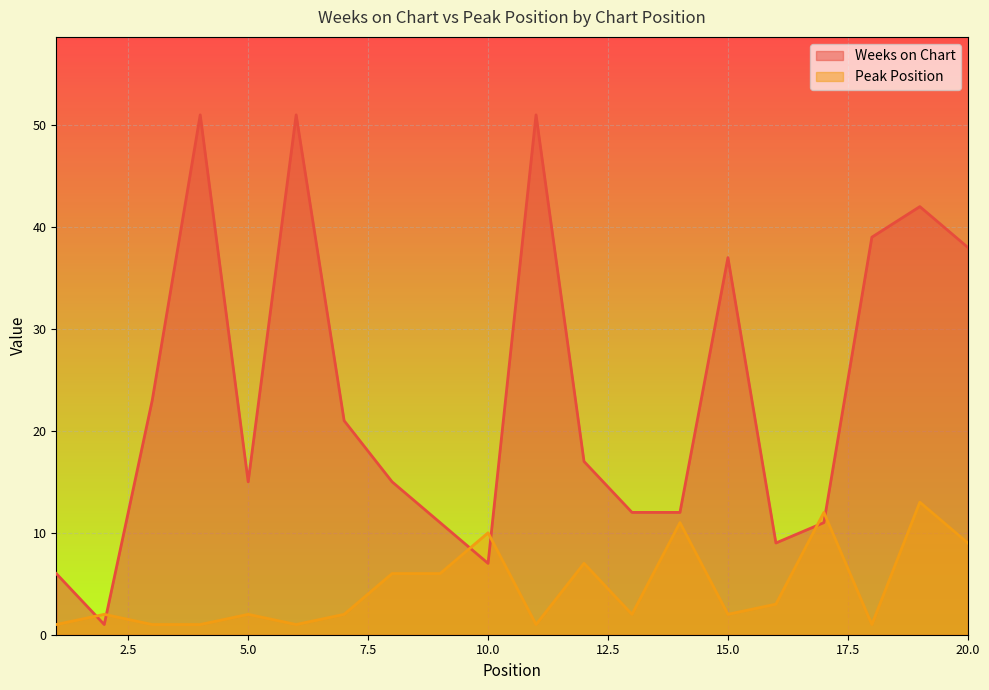

What is the value of the Peak Position point at the 4th from the left?

1